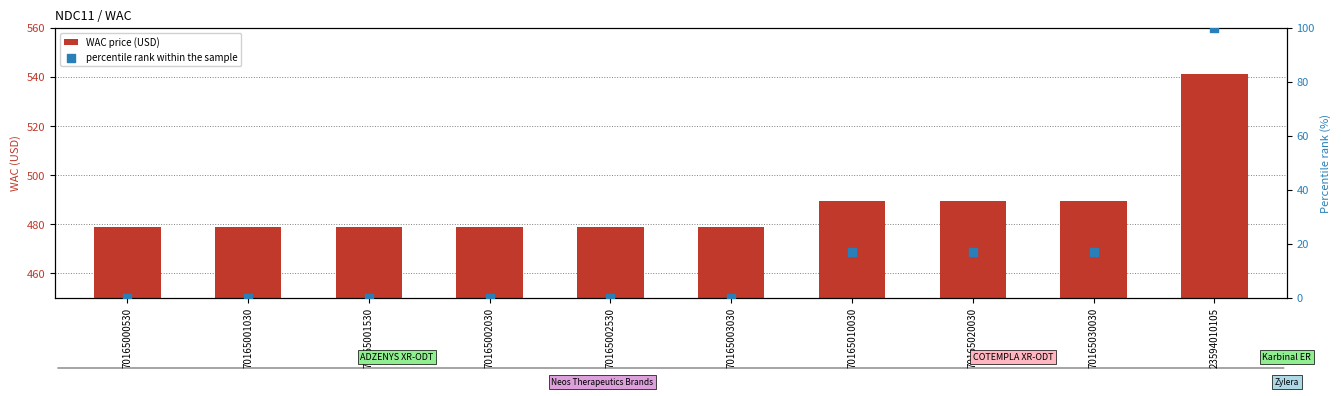

At which category is the sum across all series the highest?

23594010105